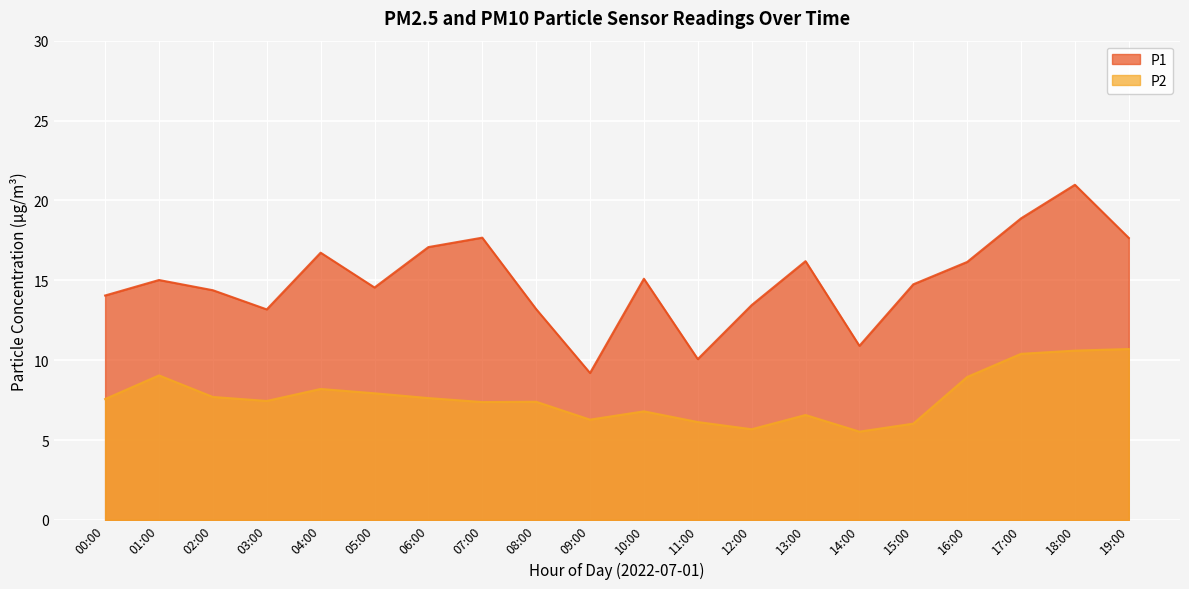

Reading left to right, extract all data points from this chart.

P1: 00:00=14.1	01:00=15.0	02:00=14.4	03:00=13.2	04:00=16.7	05:00=14.6	06:00=17.1	07:00=17.7	08:00=13.2	09:00=9.2	10:00=15.1	11:00=10.1	12:00=13.4	13:00=16.2	14:00=10.9	15:00=14.8	16:00=16.1	17:00=18.9	18:00=21.0	19:00=17.6
P2: 00:00=7.6	01:00=9.1	02:00=7.7	03:00=7.5	04:00=8.2	05:00=7.9	06:00=7.6	07:00=7.4	08:00=7.4	09:00=6.3	10:00=6.8	11:00=6.1	12:00=5.7	13:00=6.6	14:00=5.5	15:00=6.0	16:00=8.9	17:00=10.4	18:00=10.6	19:00=10.7